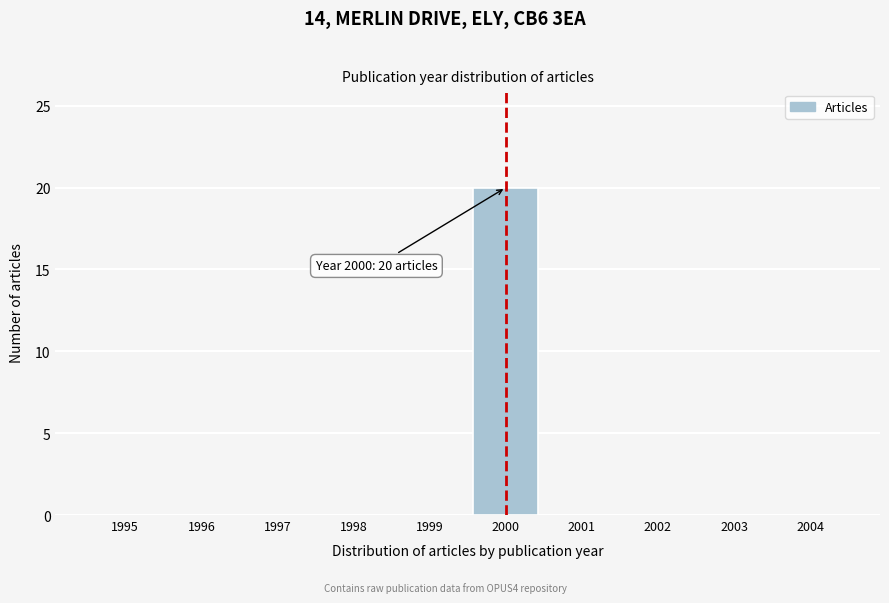

Reading right to left, extract all data points from this chart.

2004=0	2003=0	2002=0	2001=0	2000=20	1999=0	1998=0	1997=0	1996=0	1995=0